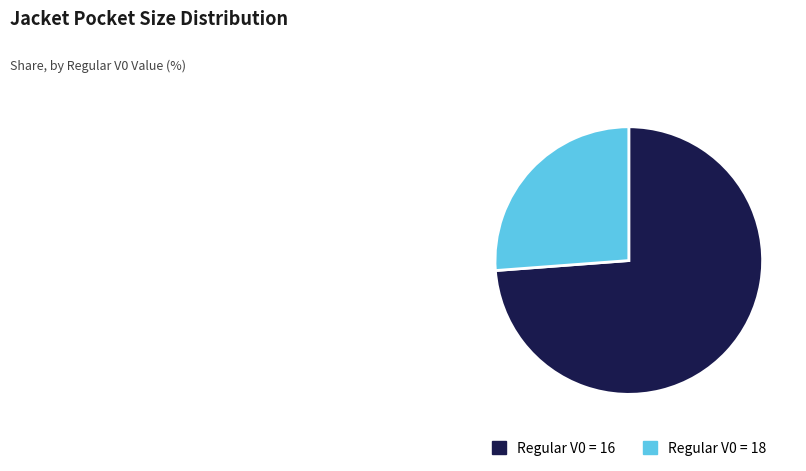

Rank the categories by value from highest to lowest.

Regular V0 = 16, Regular V0 = 18